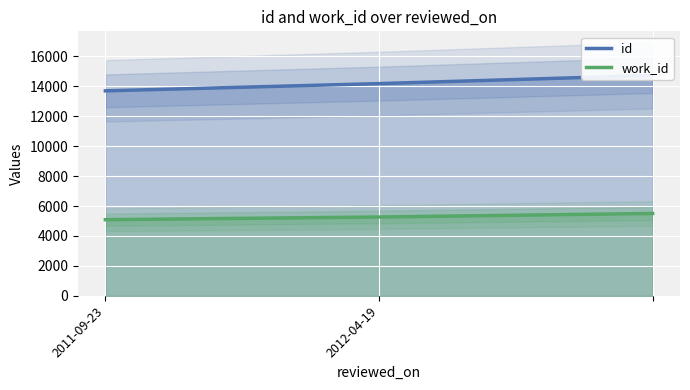

Rank the series by their average value, from lowest to highest.

work_id, id